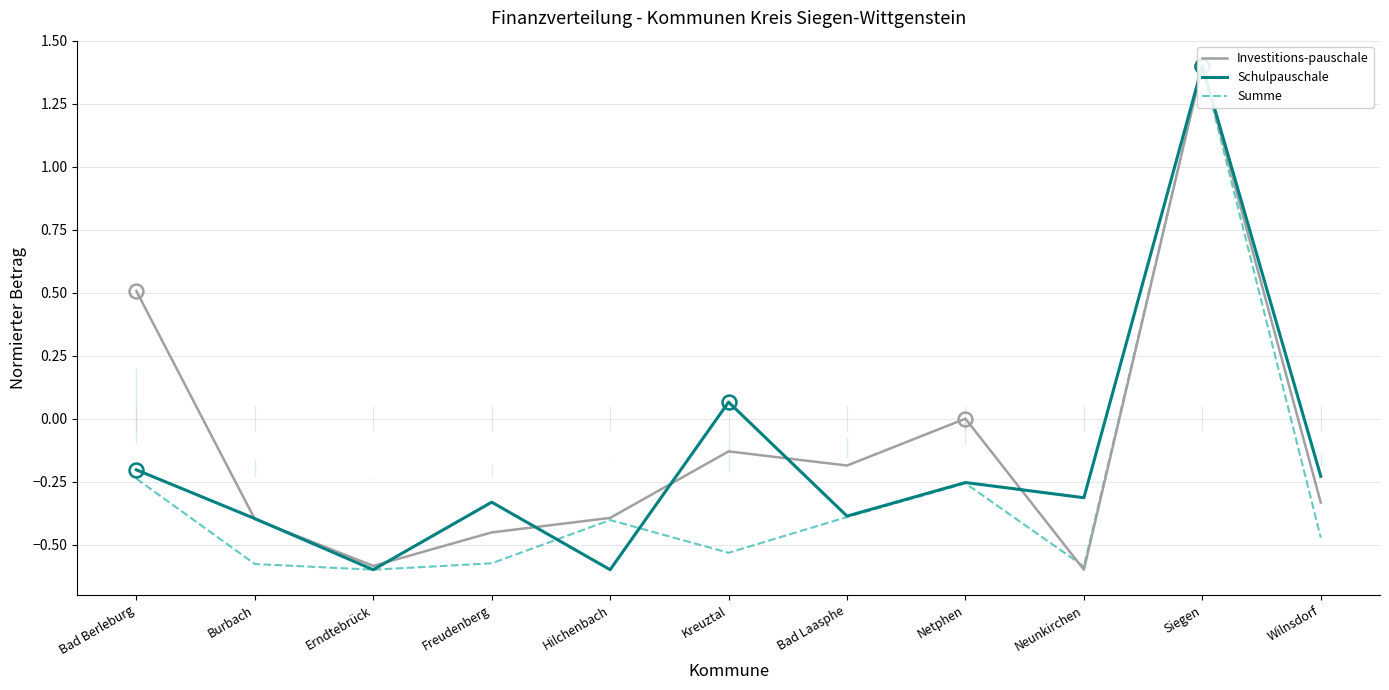

Between which two adjacent categories do Schulpauschale and Summe first intersect?

Freudenberg and Hilchenbach